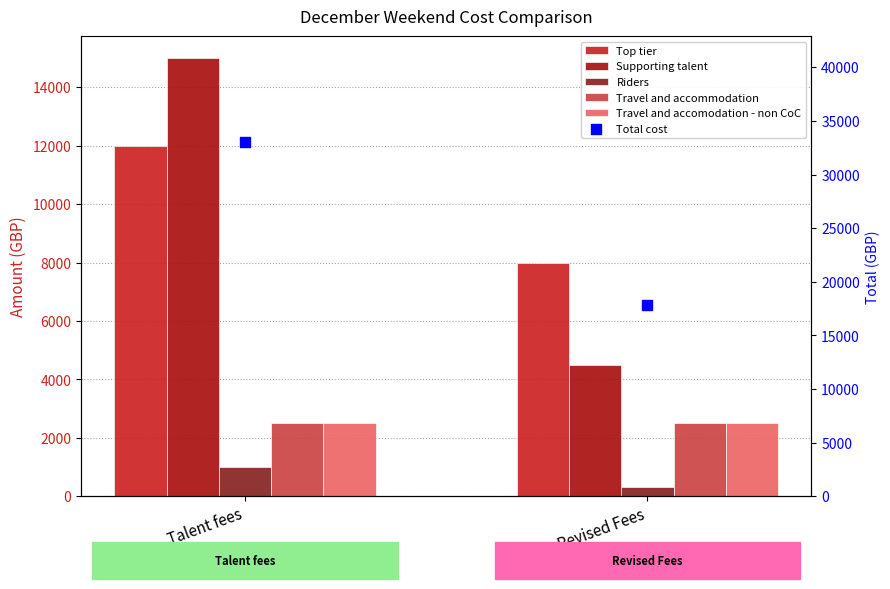

Which series reaches the maximum Y coordinate?

Total cost